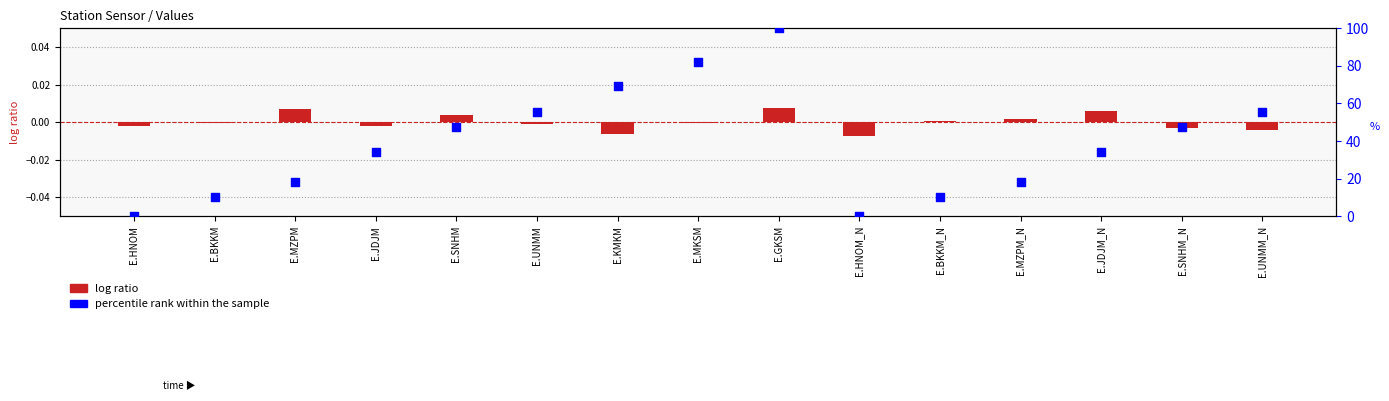

At which category is the sum across all series the highest?

E.GKSM